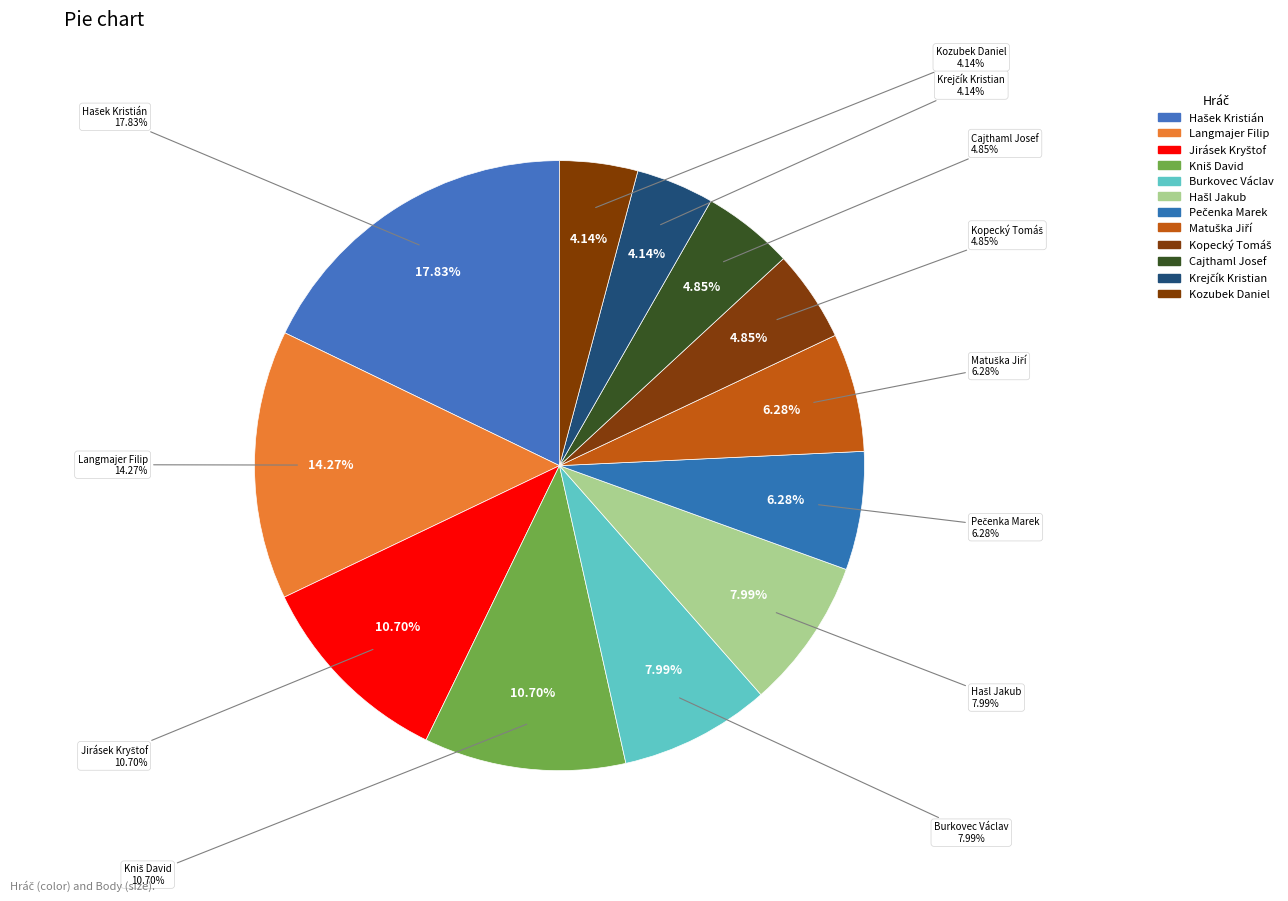

Rank the categories by value from highest to lowest.

Hašek Kristián, Langmajer Filip, Jirásek Kryštof, Kniš David, Burkovec Václav, Hašl Jakub, Pečenka Marek, Matuška Jiří, Kopecký Tomáš, Cajthaml Josef, Krejčík Kristian, Kozubek Daniel